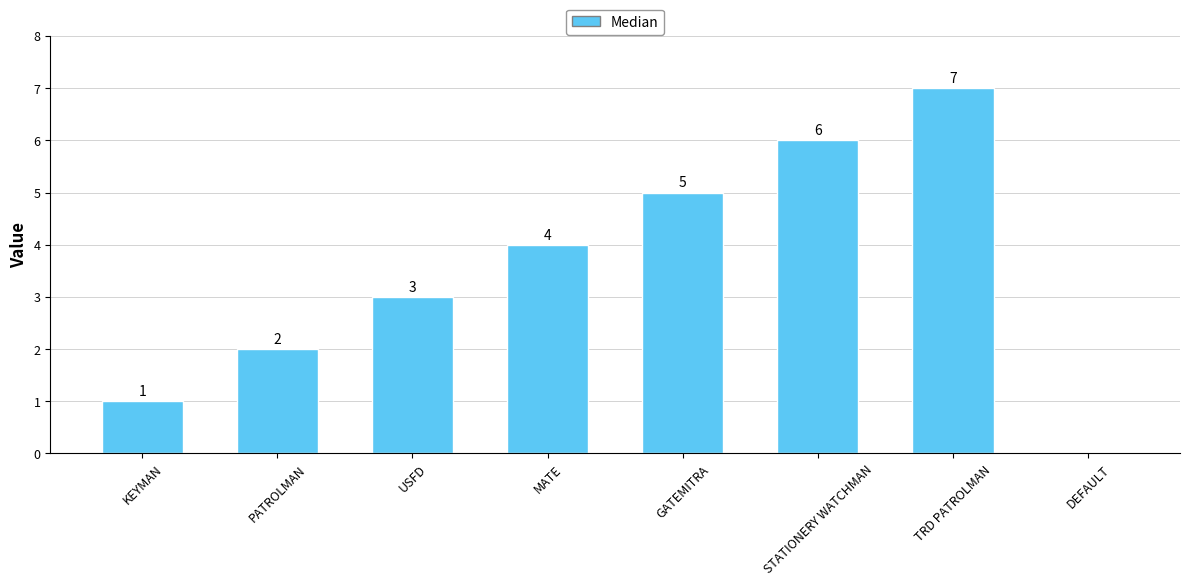

Which category has the highest value across all series?

TRD PATROLMAN